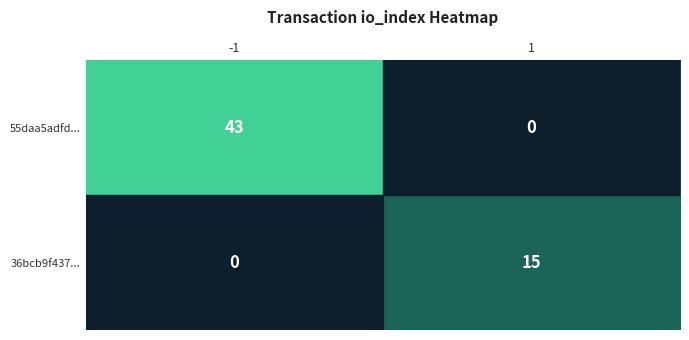

How many data points does each series have?

2